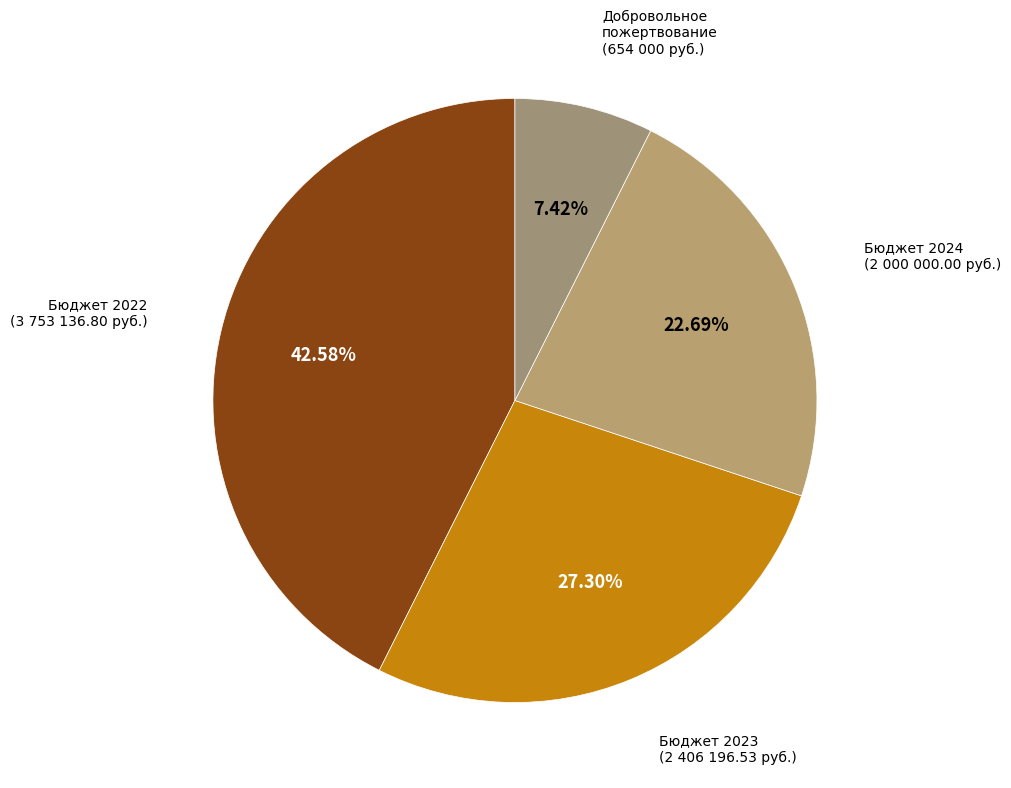

True or false: Добровольное пожертвование accounts for 23% of the total.

False